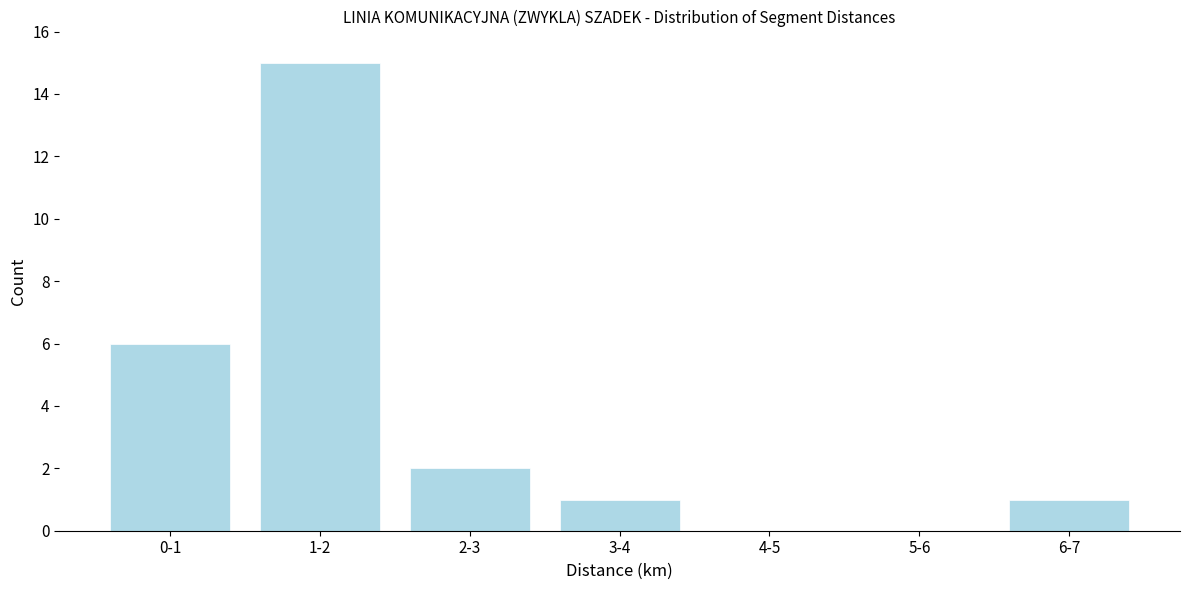

Reading left to right, extract all data points from this chart.

0-1=6	1-2=15	2-3=2	3-4=1	4-5=0	5-6=0	6-7=1